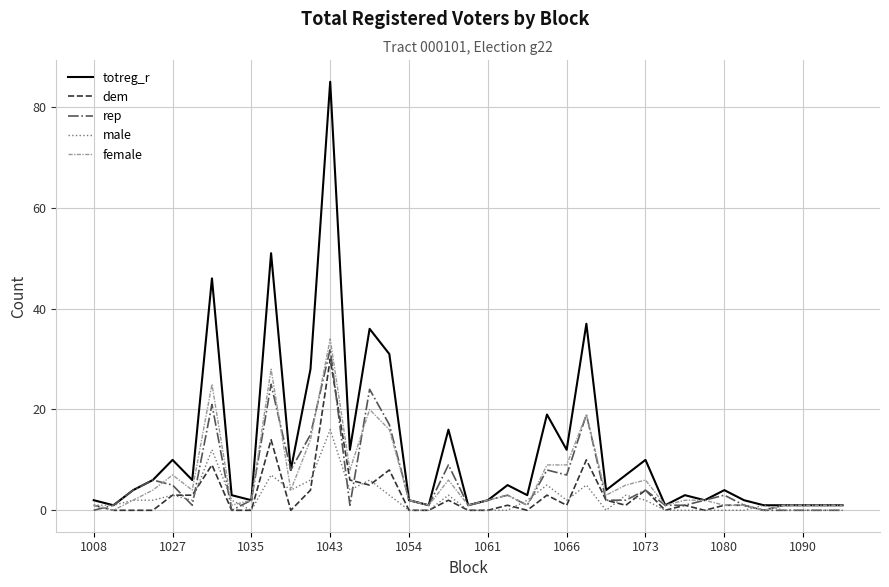

Which series has the largest total across all categories?

totreg_r